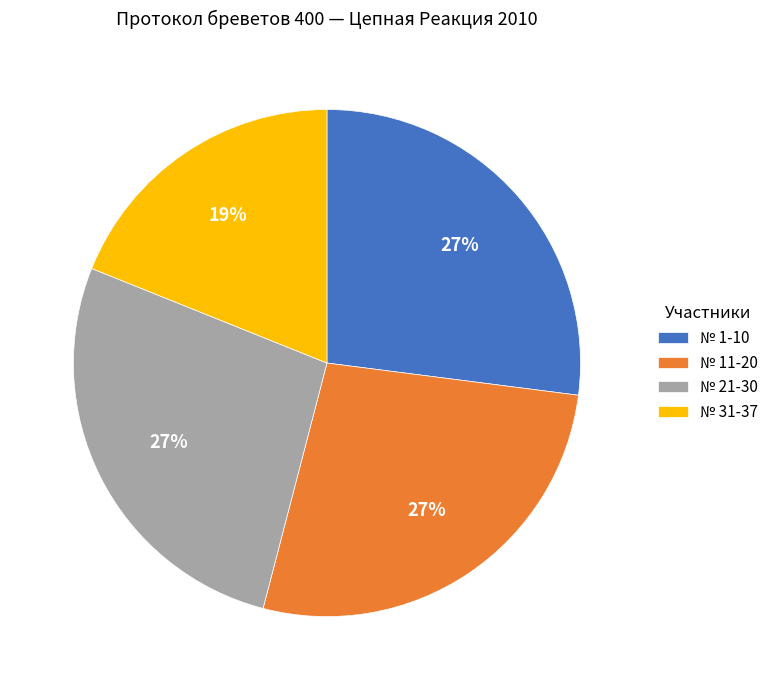

Is there a majority slice in this chart?

No